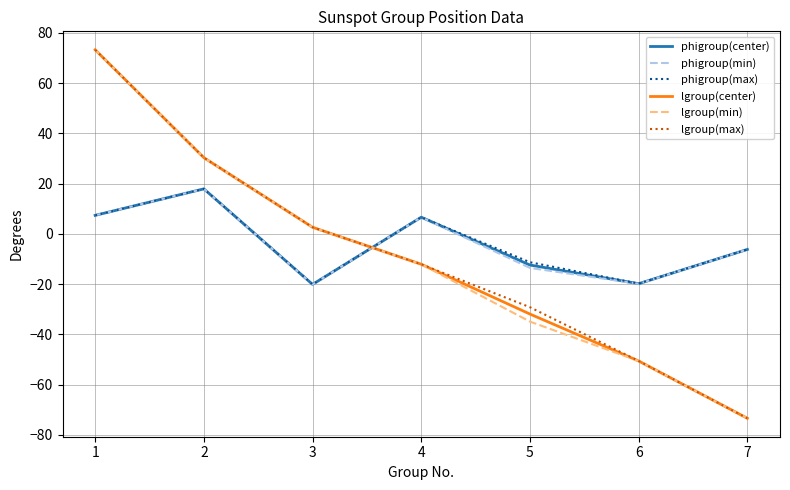

Is the value of lgroup(max) at 6 greater than the value of phigroup(max) at 2?

No